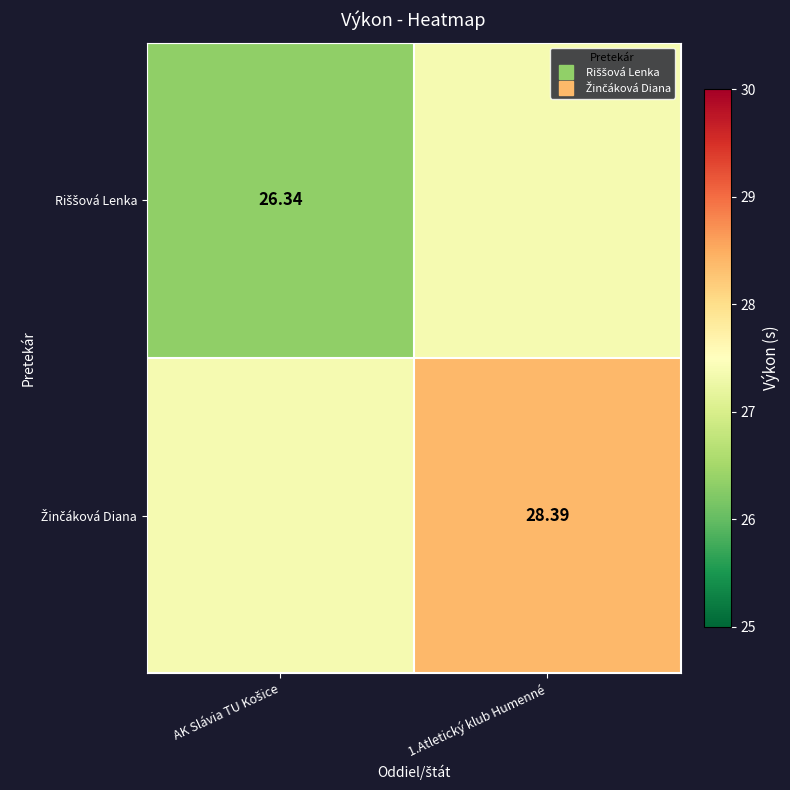

What is the sum of the Žinčáková Diana values at 1.Atletický klub Humenné and AK Slávia TU Košice?

55.8